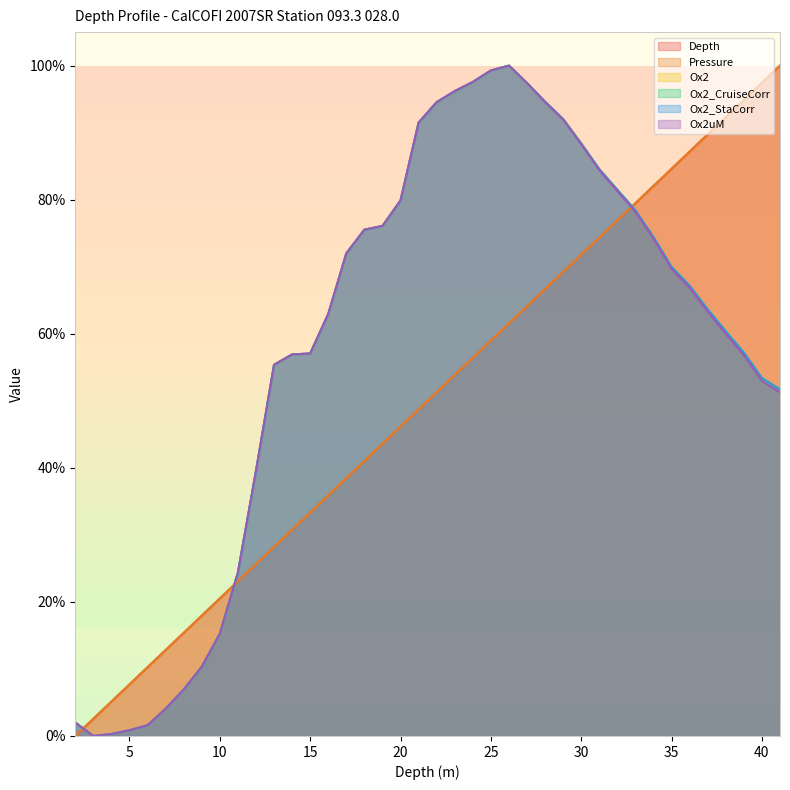

What is the spread (max minus min) of values at 21?

0.4